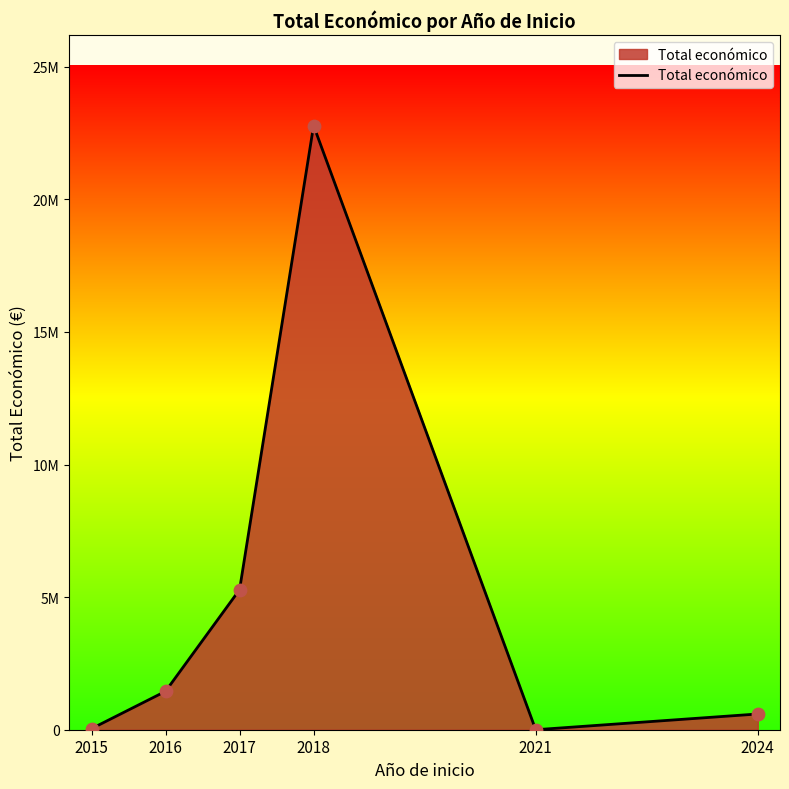

Does the chart have visible grid lines?

No